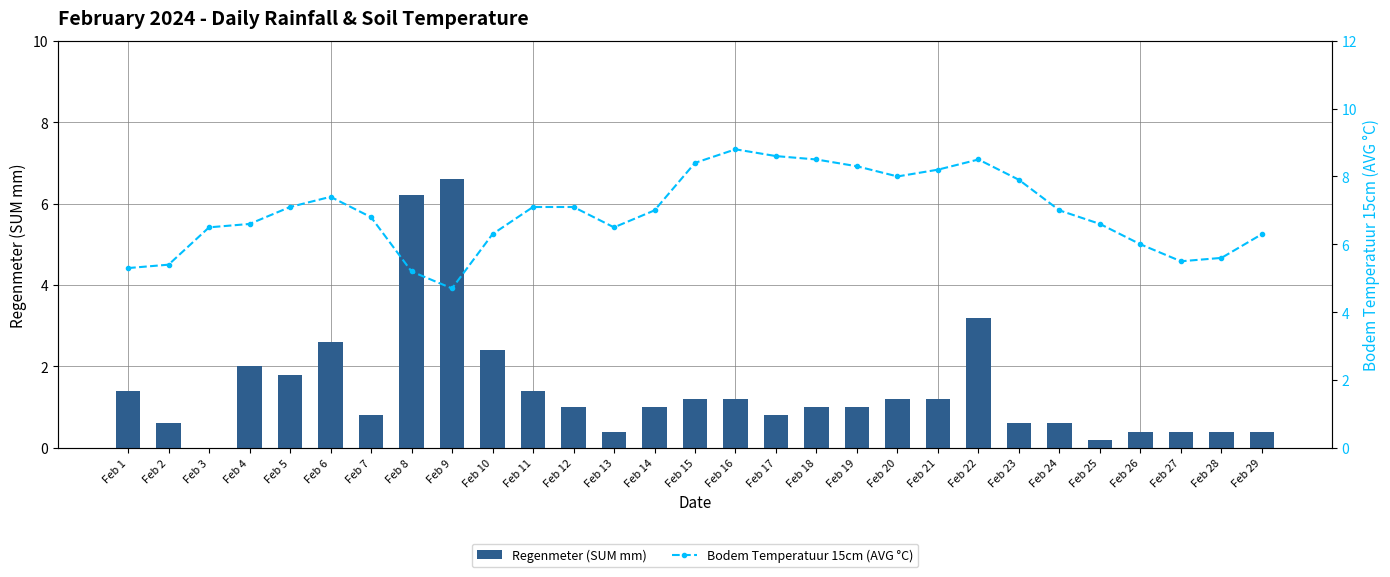

What is the spread (max minus min) of values at Feb 20?

6.8